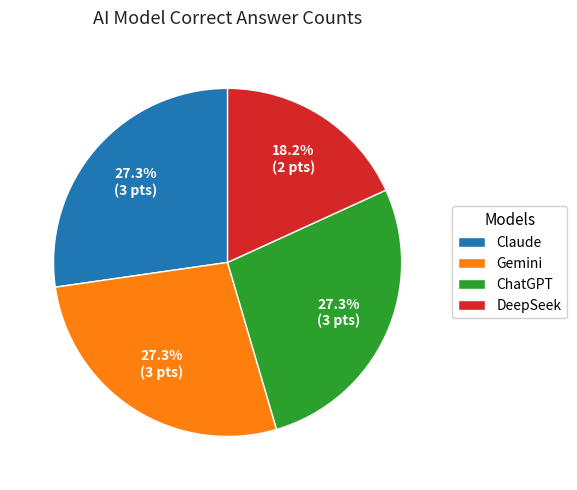

Between DeepSeek and Claude, which is larger?

Claude